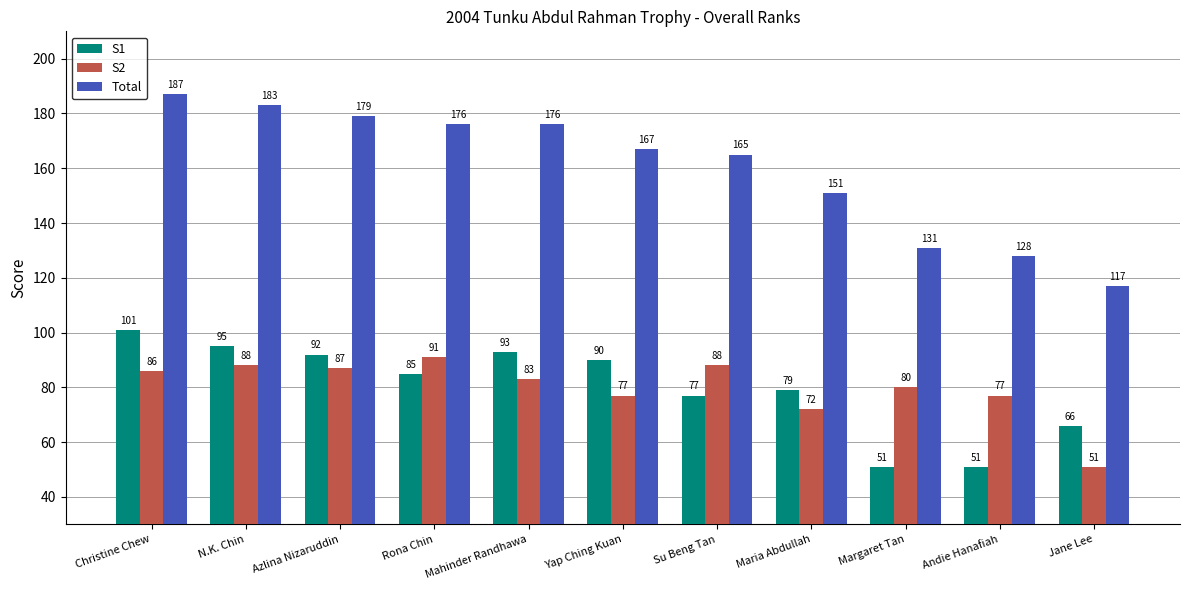

Reading right to left, transcribe all the data shown in this chart.

S1: 66	51	51	79	77	90	93	85	92	95	101
S2: 51	77	80	72	88	77	83	91	87	88	86
Total: 117	128	131	151	165	167	176	176	179	183	187